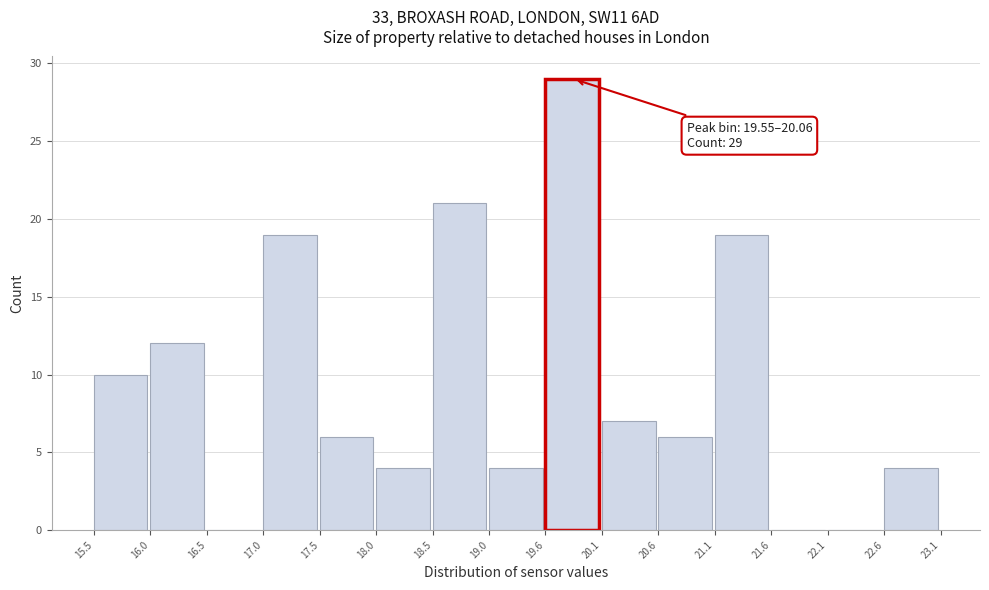

Which range on the x-axis has the tallest bar?

19.6 to 20.1